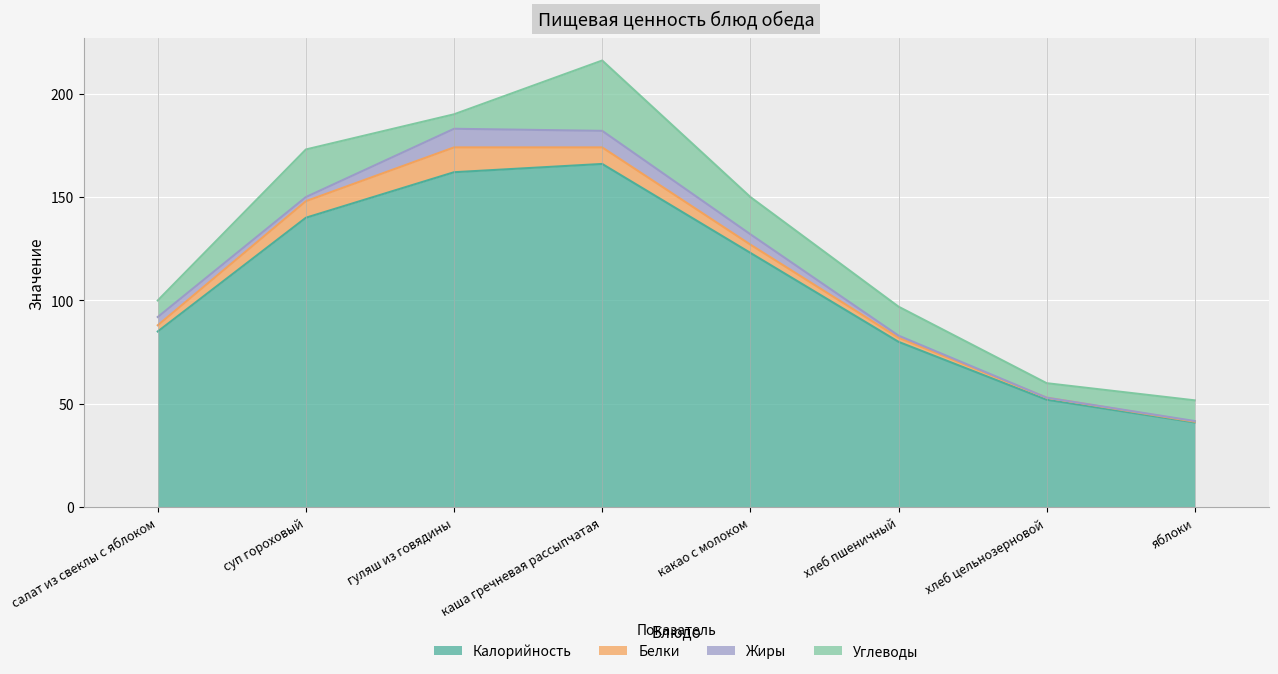

What is the difference between the maximum and second lowest values in the Калорийность series?

114.0